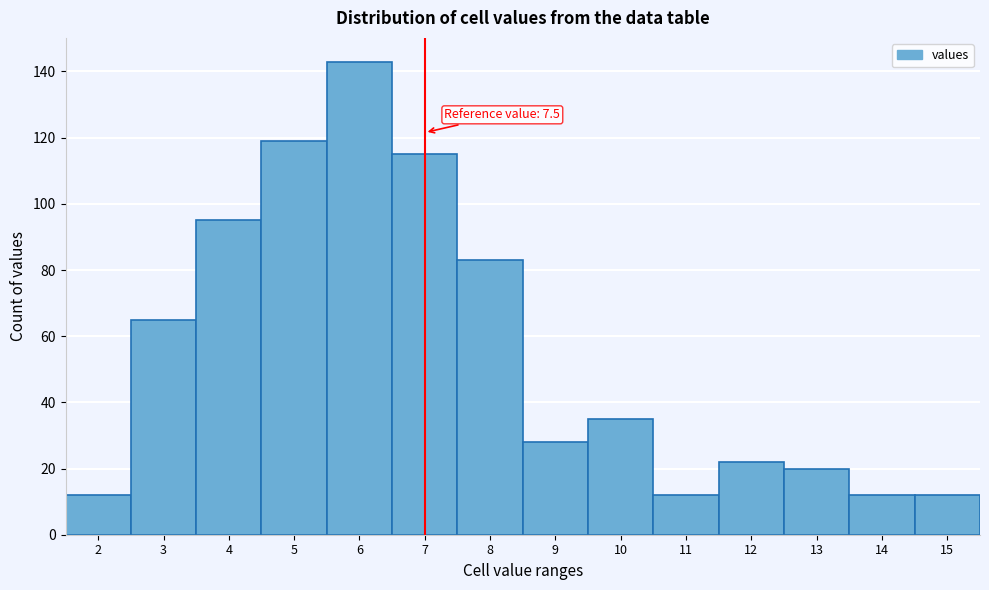

Reading left to right, extract all data points from this chart.

2=12	3=65	4=95	5=119	6=143	7=115	8=83	9=28	10=35	11=12	12=22	13=20	14=12	15=12